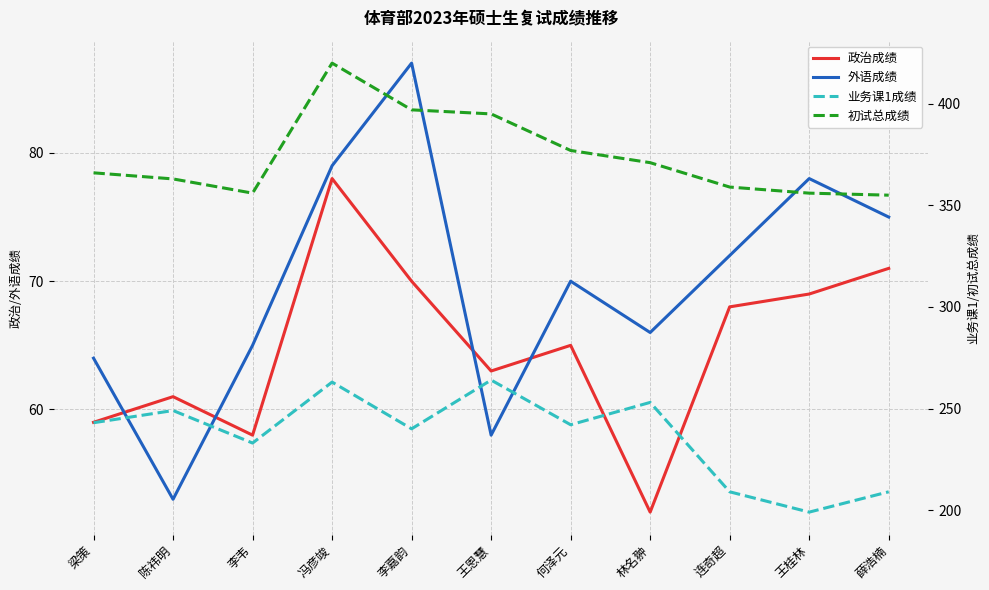

How many interior local valleys does the 政治成绩 series have?

3